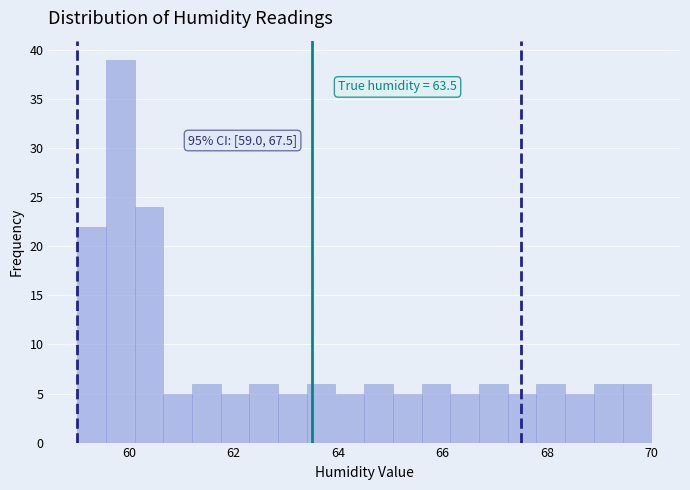

Read against the x-axis, roughly where is the centre of the tallest bar?

59.8